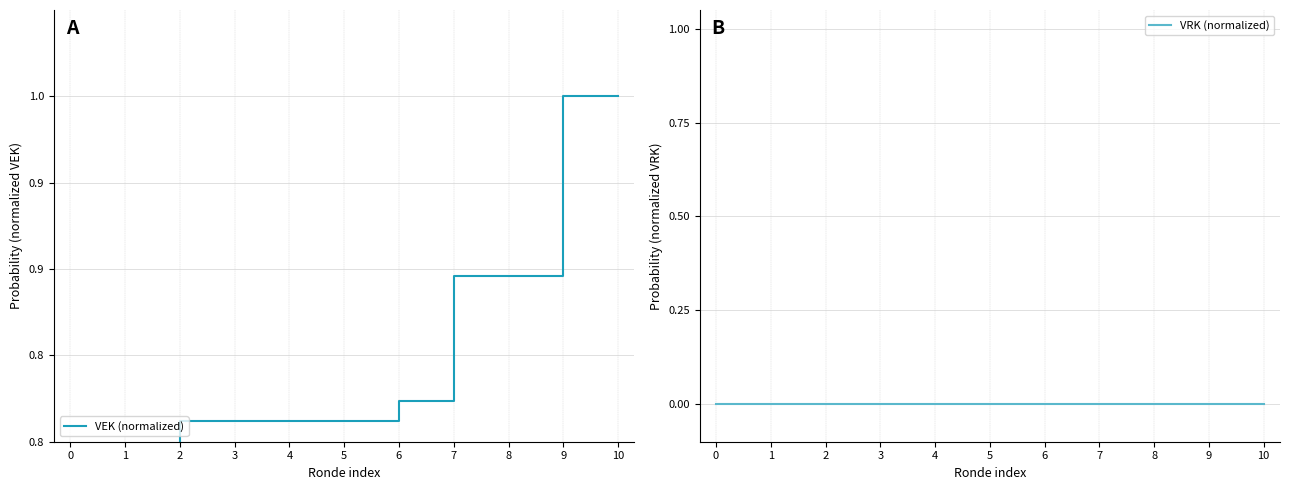

Rank the series by their average value, from lowest to highest.

VRK (normalized), VEK (normalized)